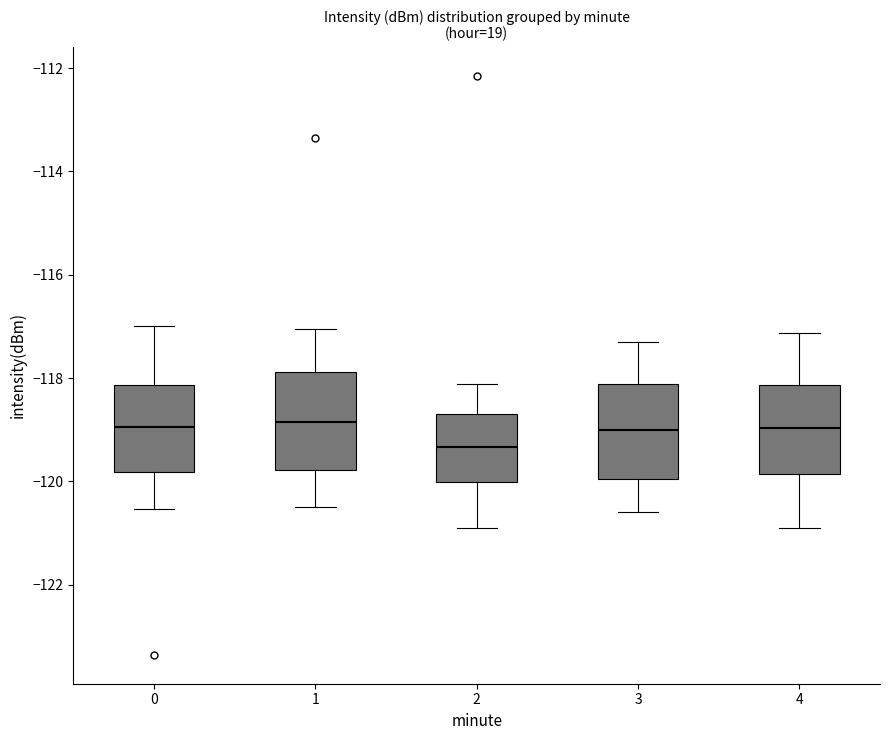

Reading left to right, read every box against the y-axis: the position of its median line, the range the box covers, and the ends of its whiskers. The values are not printed on the chart, so give them approximately, as read against the axis.

0: median -119.0, box -119.8 to -118.2, whiskers -120.6 to -117.0
1: median -118.8, box -119.8 to -117.8, whiskers -120.4 to -117.0
2: median -119.4, box -120.0 to -118.8, whiskers -121.0 to -118.2
3: median -119.0, box -120.0 to -118.2, whiskers -120.6 to -117.2
4: median -119.0, box -119.8 to -118.2, whiskers -121.0 to -117.2